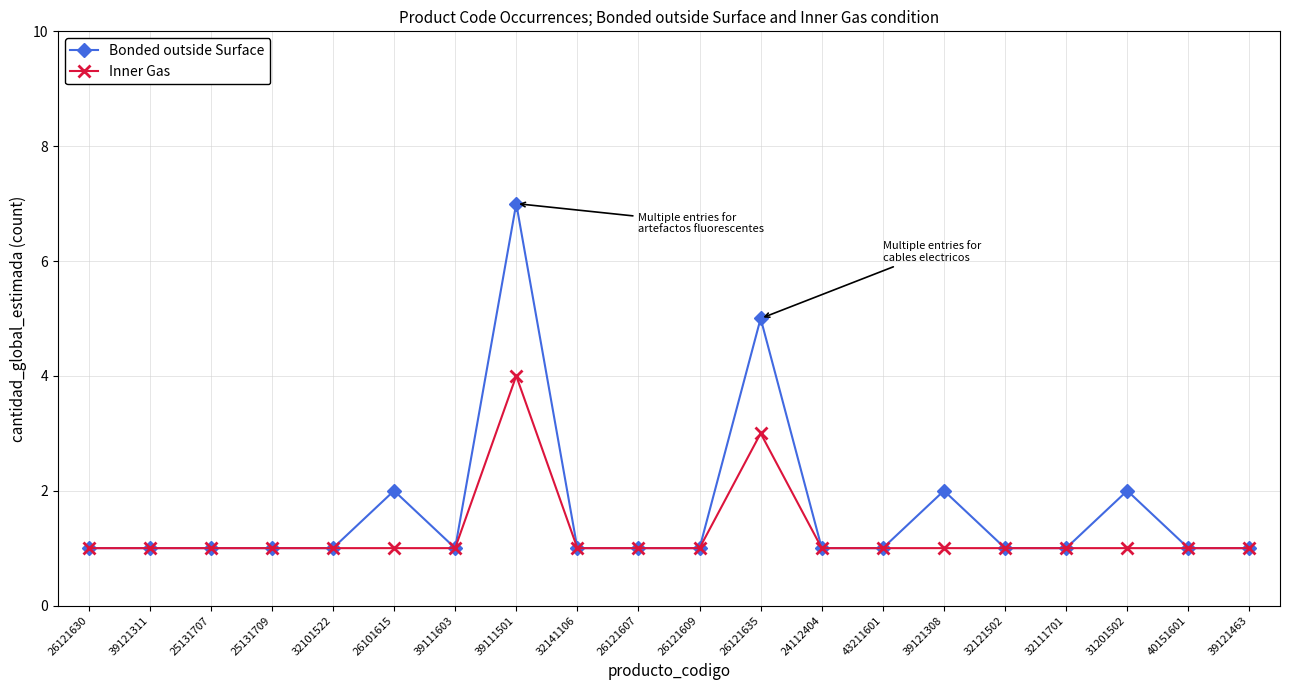

Is it true that Bonded outside Surface equals 1 at 26121607?

True